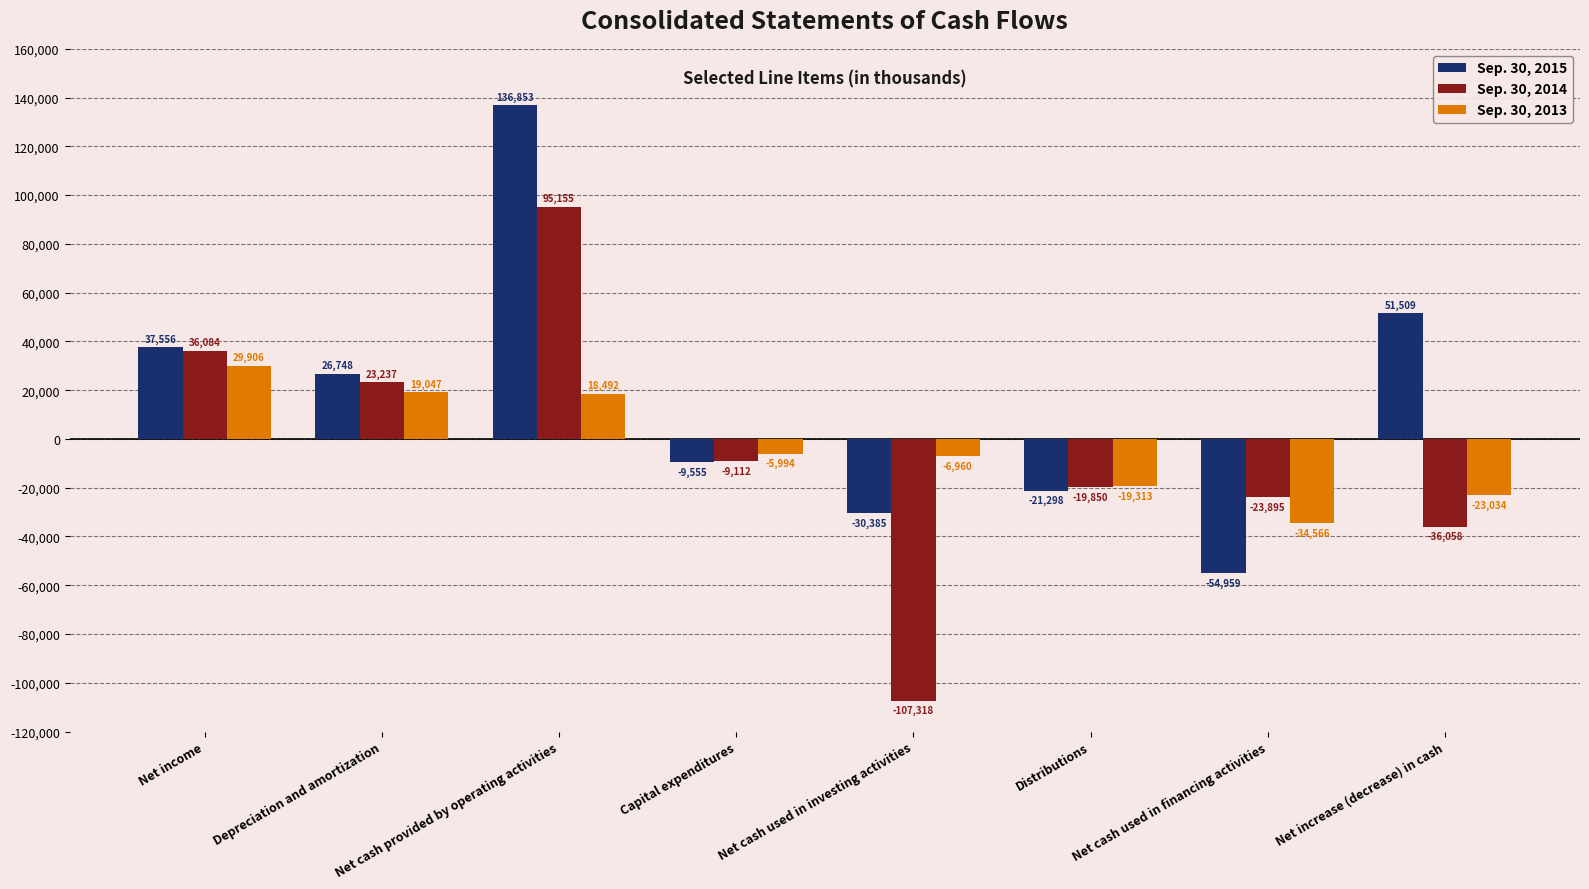

What is the total value across all series at Net cash used in financing activities?

-113420